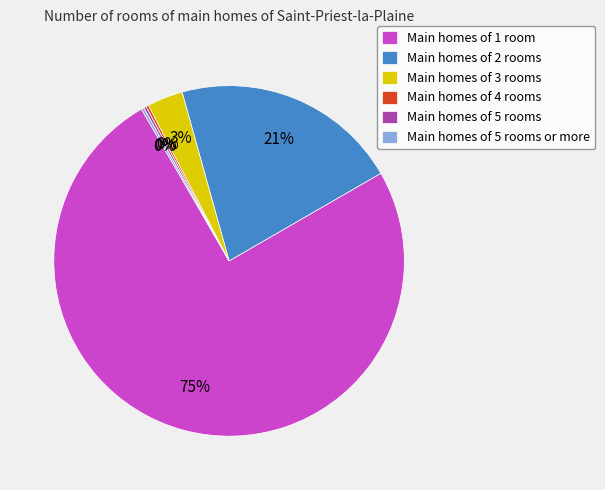

Which category has the biggest portion of the pie?

Main homes of 1 room